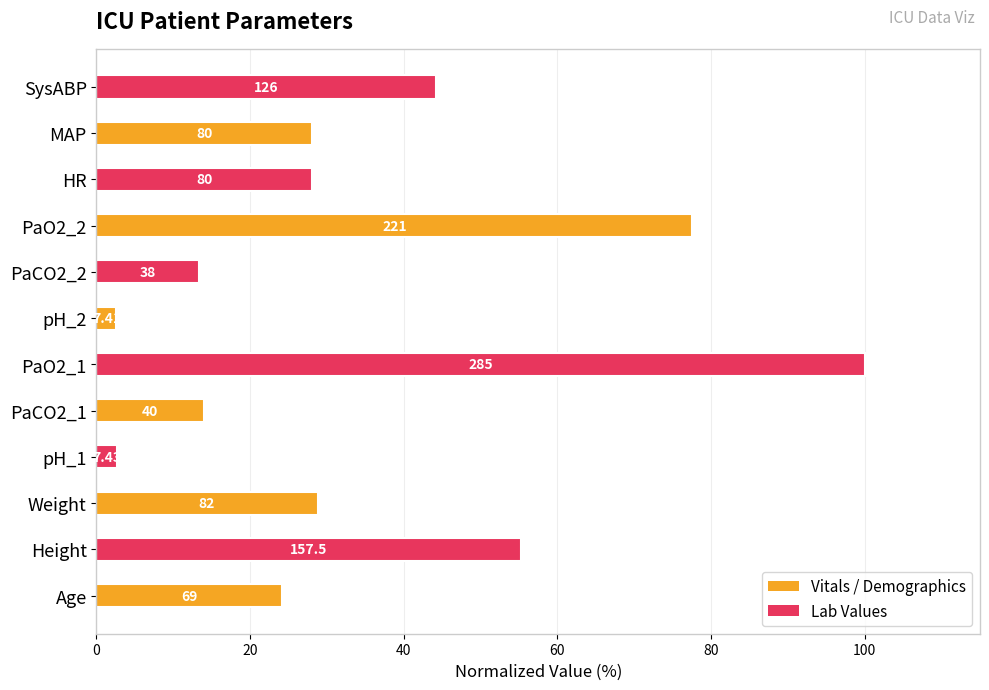

How many bars are there in total?

12